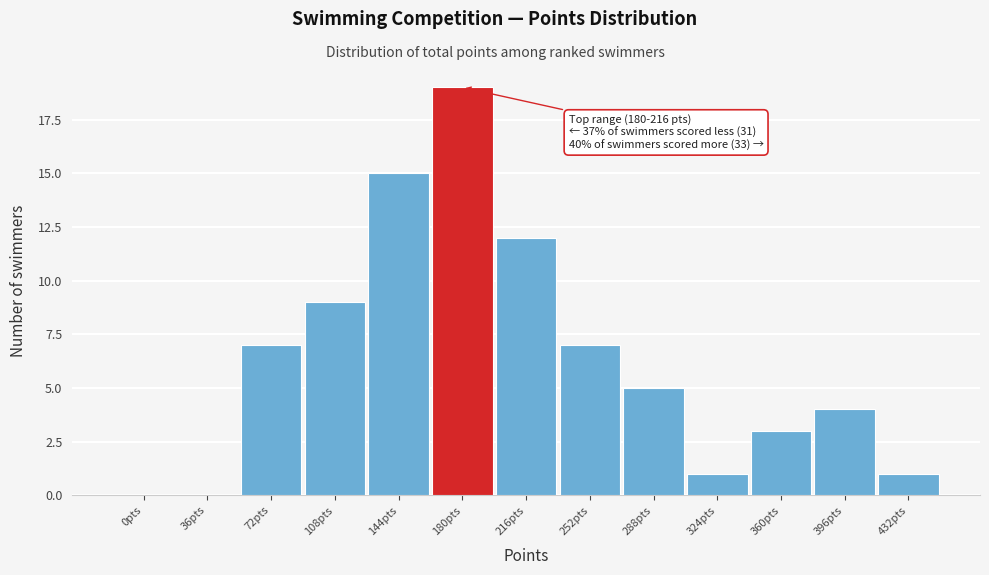

Reading left to right, list all the values displayed in this chart.

0pts=0	36pts=0	72pts=7	108pts=9	144pts=15	180pts=19	216pts=12	252pts=7	288pts=5	324pts=1	360pts=3	396pts=4	432pts=1